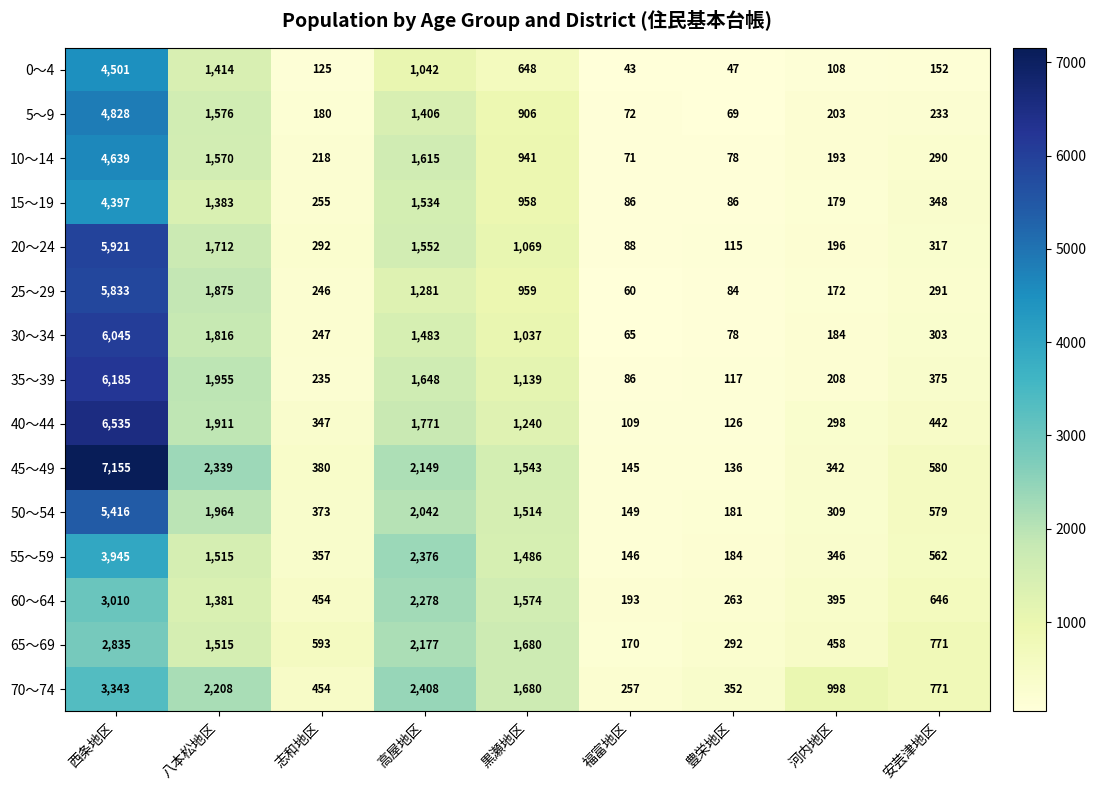

How many series are shown in this chart?

15